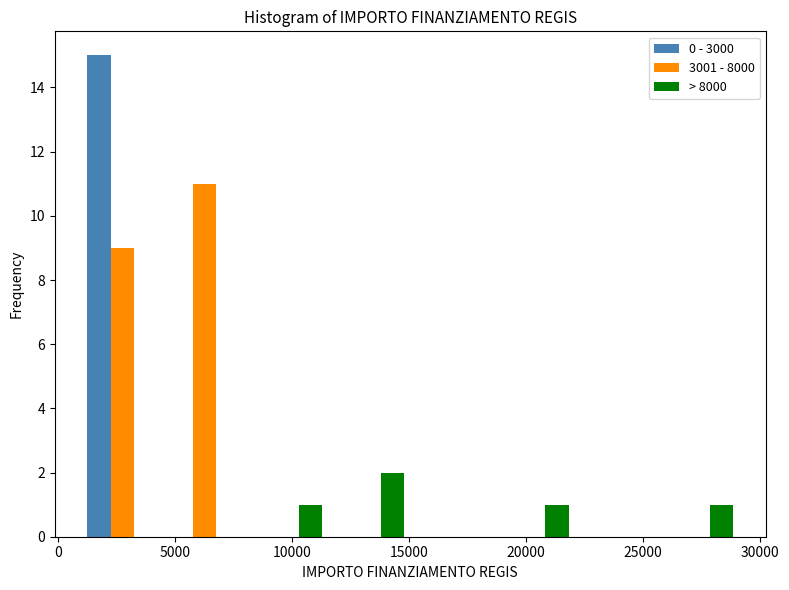

Reading left to right, list every range on the x-axis with the height of the bar of each series over it. Neither the bar edges nor the heights are printed on the chart, so give them approximately, as read against the axes.

1000 to 4500: 0 - 3000=15	3001 - 8000=9	> 8000=0
4500 to 8000: 0 - 3000=0	3001 - 8000=11	> 8000=0
8000 to 11500: 0 - 3000=0	3001 - 8000=0	> 8000=1
11500 to 15000: 0 - 3000=0	3001 - 8000=0	> 8000=2
15000 to 18500: 0 - 3000=0	3001 - 8000=0	> 8000=0
18500 to 22000: 0 - 3000=0	3001 - 8000=0	> 8000=1
22000 to 25500: 0 - 3000=0	3001 - 8000=0	> 8000=0
25500 to 29000: 0 - 3000=0	3001 - 8000=0	> 8000=1